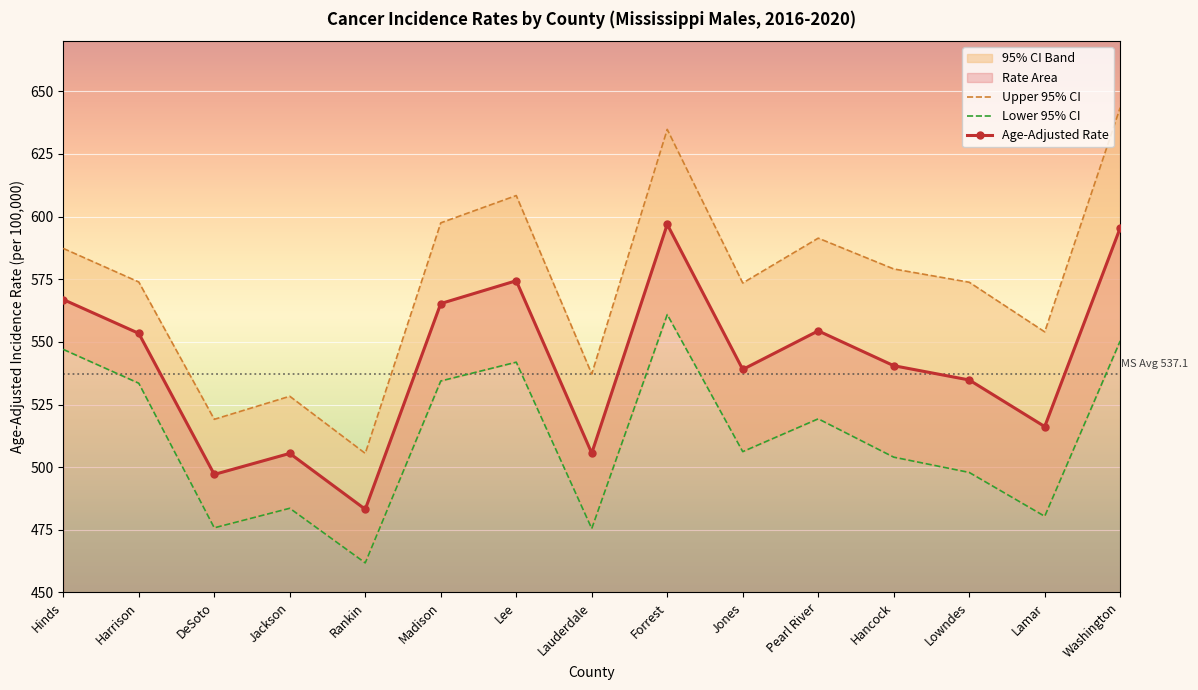

True or false: Lower 95% CI and Age-Adjusted Rate cross at least once.

False